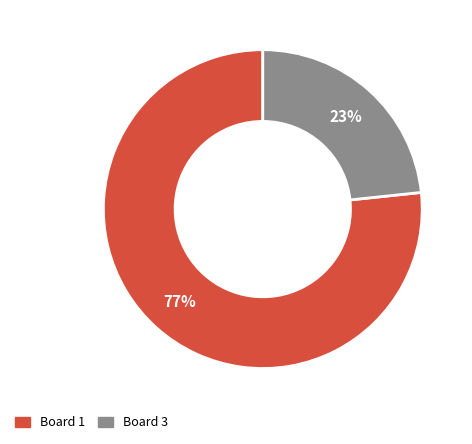

Does any single category account for the majority?

Yes